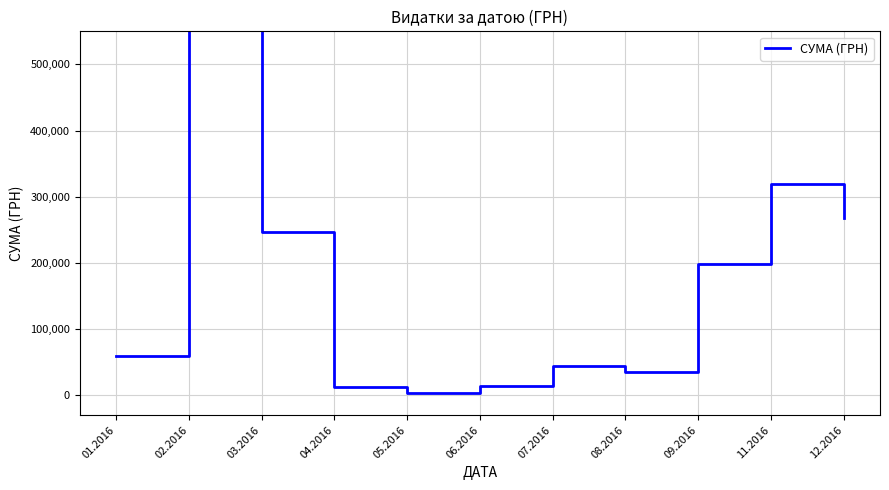

What is the ratio of the value at 05.2016 to the value at 06.2016?

0.2